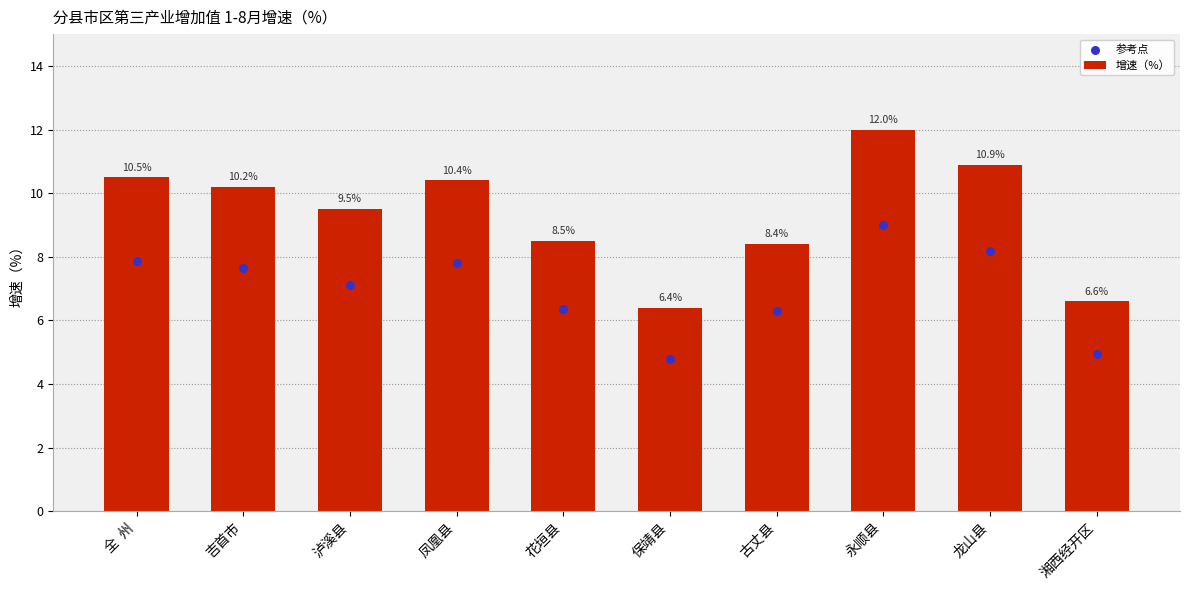

Is the value of 增速（%） at 泸溪县 greater than the value of 参考点 at 古丈县?

Yes